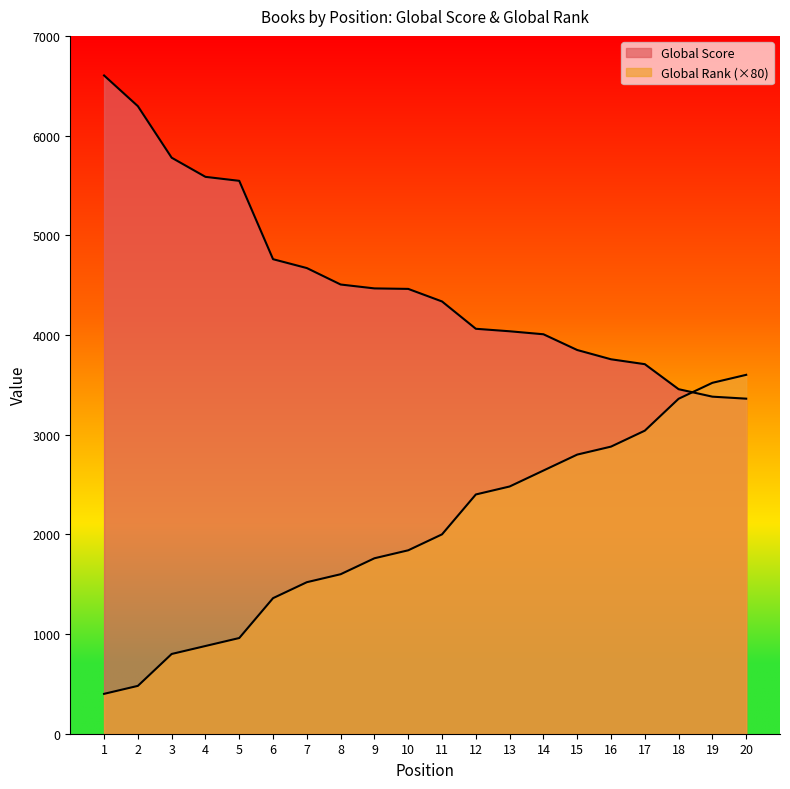

Rank the series by their average value, from lowest to highest.

Global Rank, Global Score